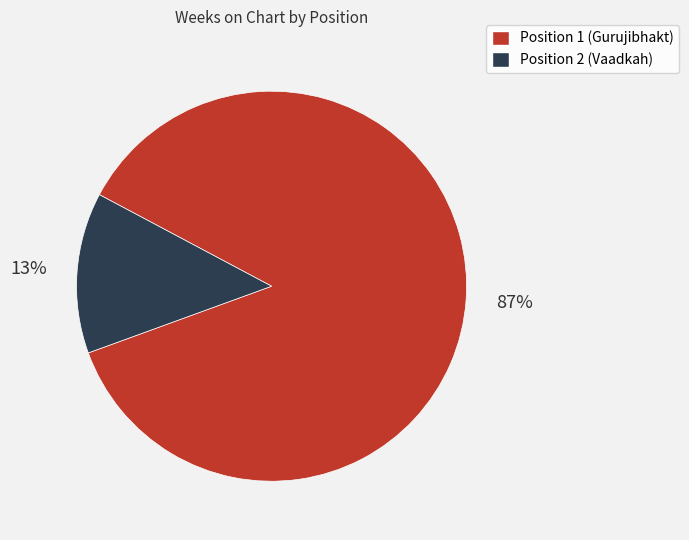

Does any single category account for the majority?

Yes